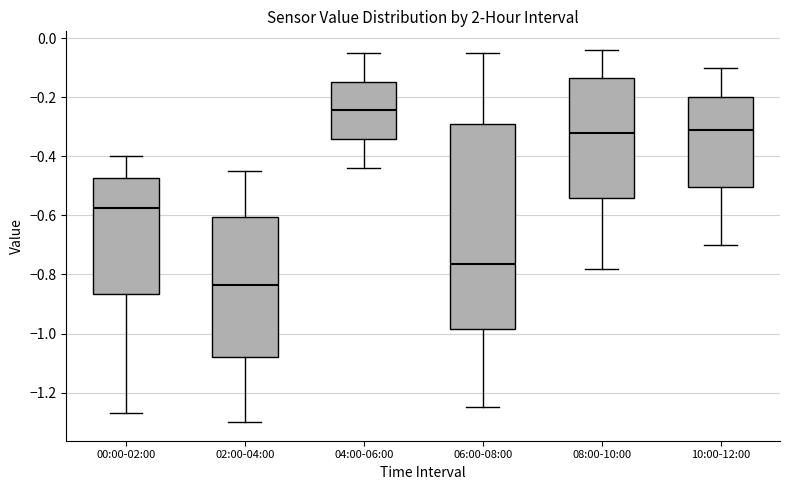

Where does the lower whisker of the box for 08:00-10:00 end on the y-axis? The values are not printed on the chart, so give them approximately, as read against the axis.

-0.78